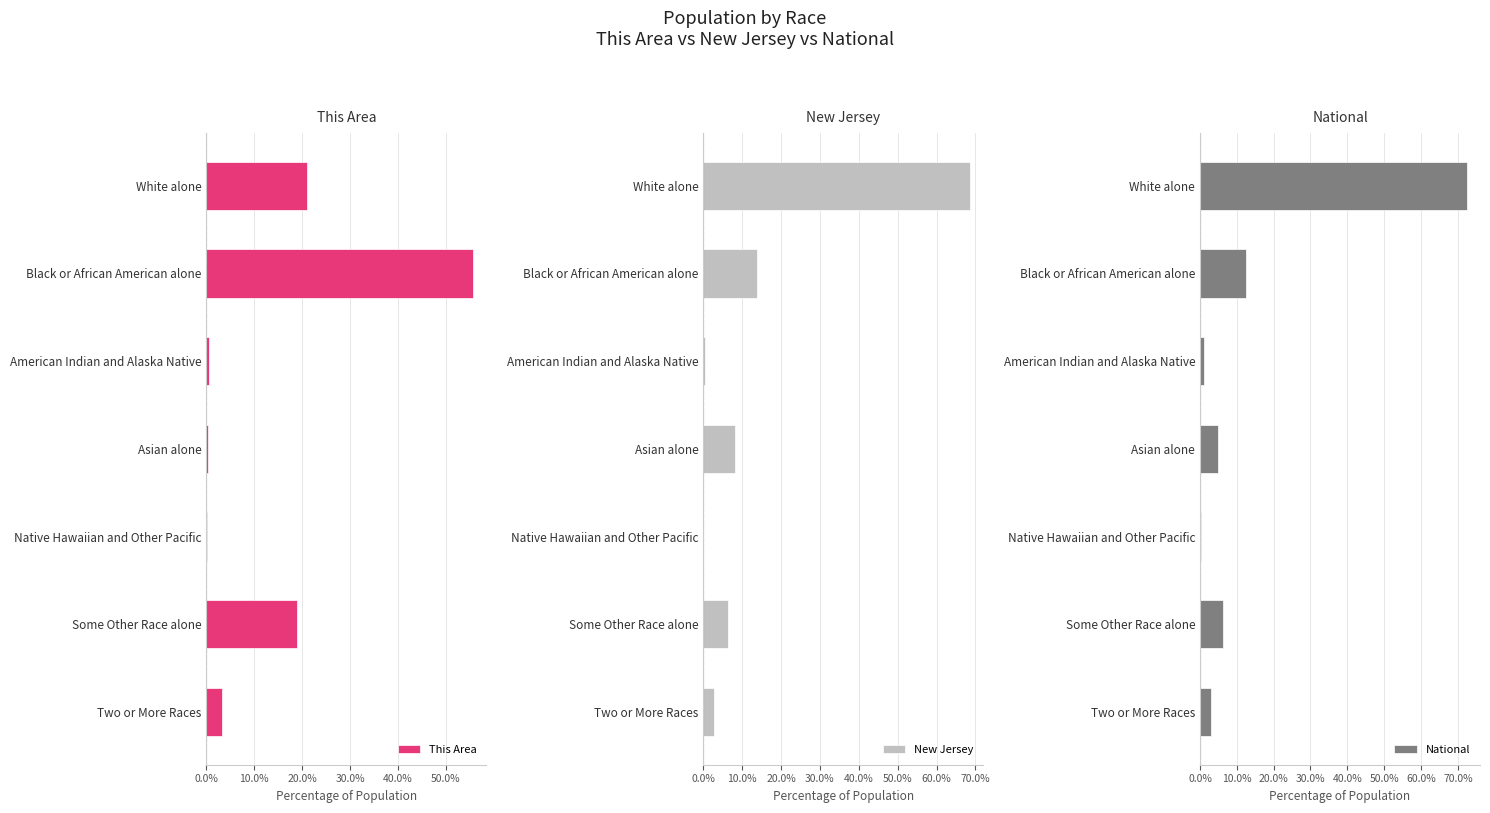

True or false: New Jersey has a value of 20.0 at Black or African American alone.

False